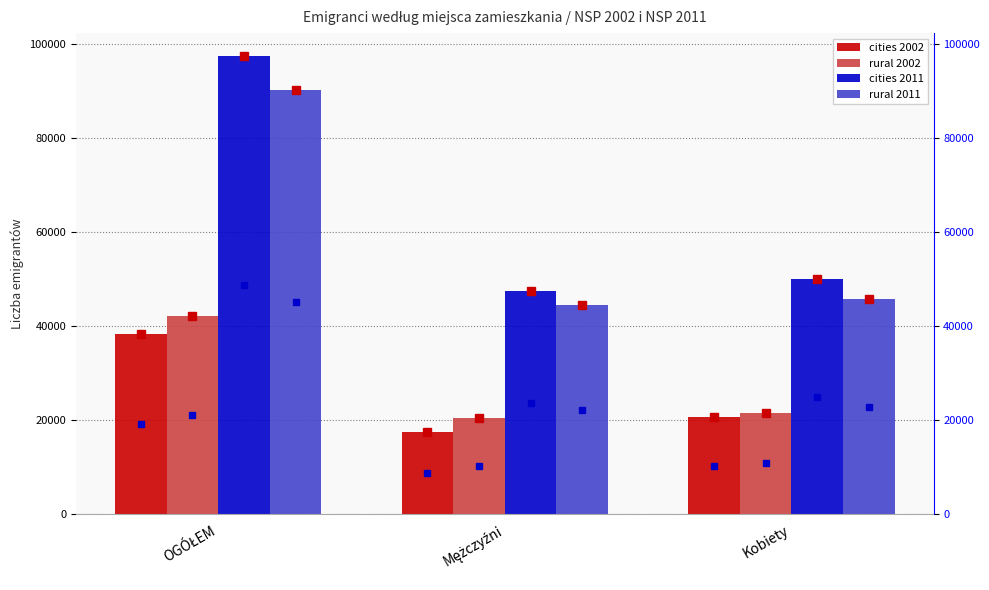

The cities 2002 series shows 38223 at OGÓŁEM. True or false?

True